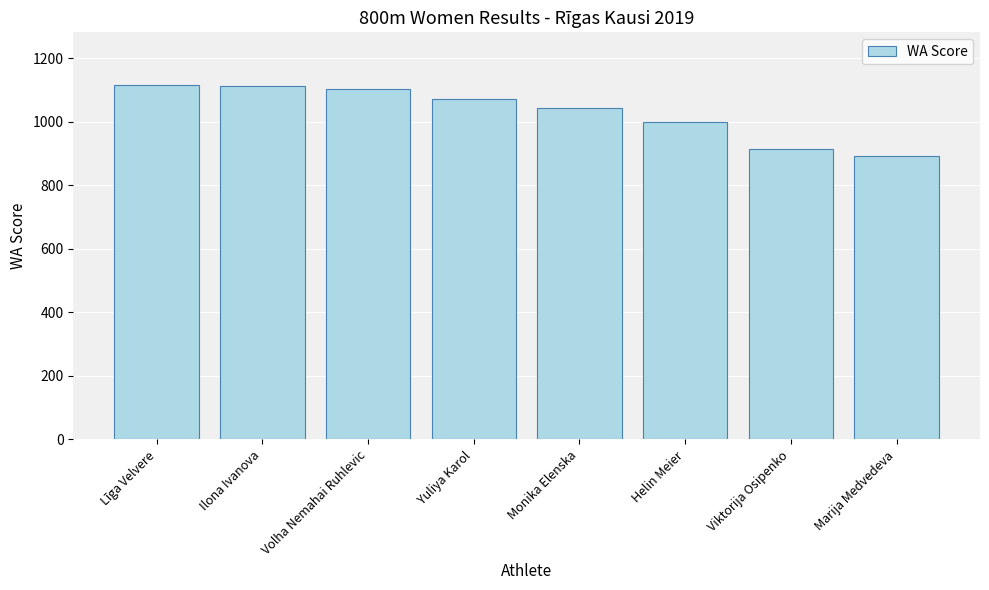

Does the chart contain any negative values?

No